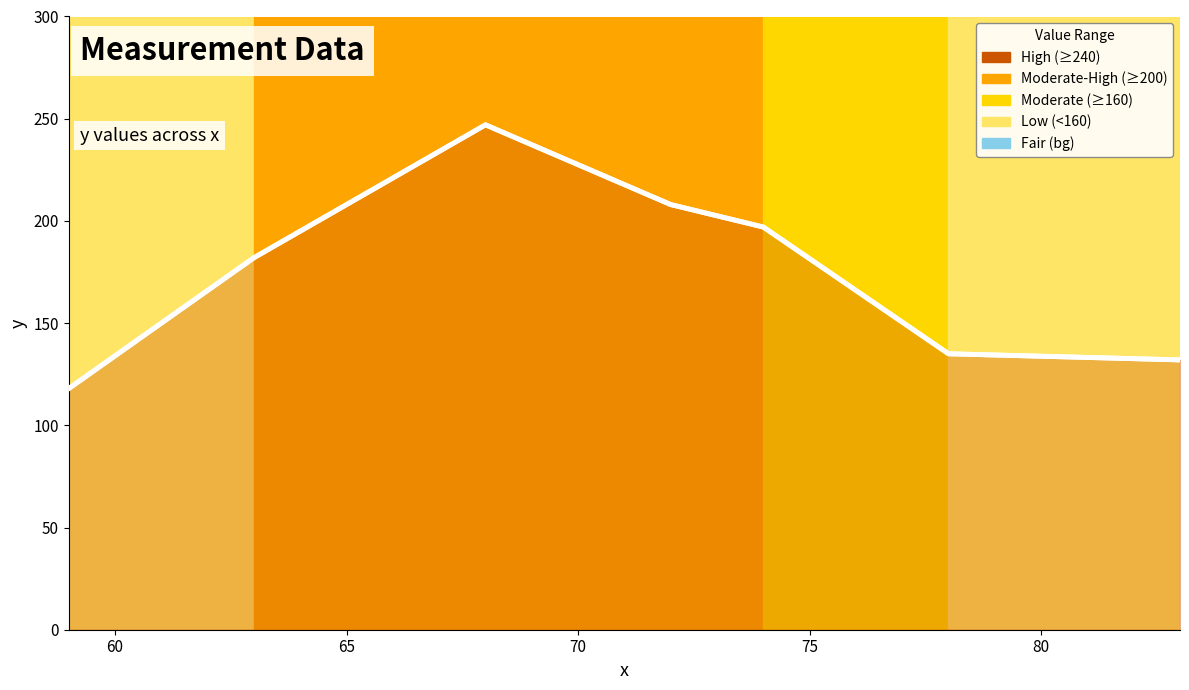

True or false: there are more than 0 points higher than both neighbors.

True